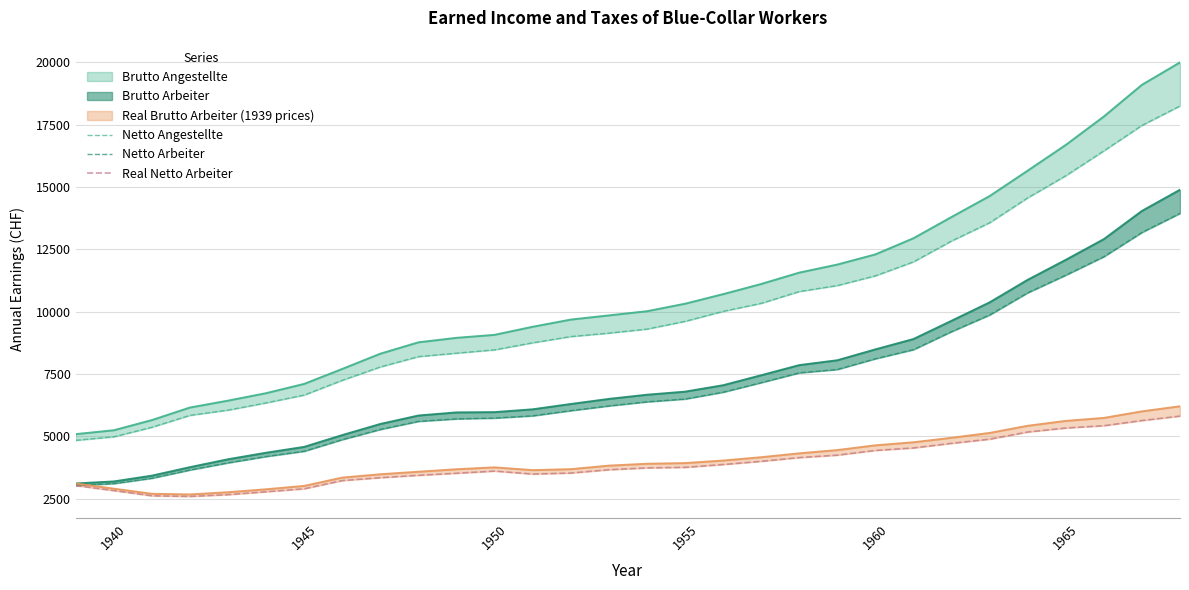

Which series has the largest total across all categories?

Netto Angestellte